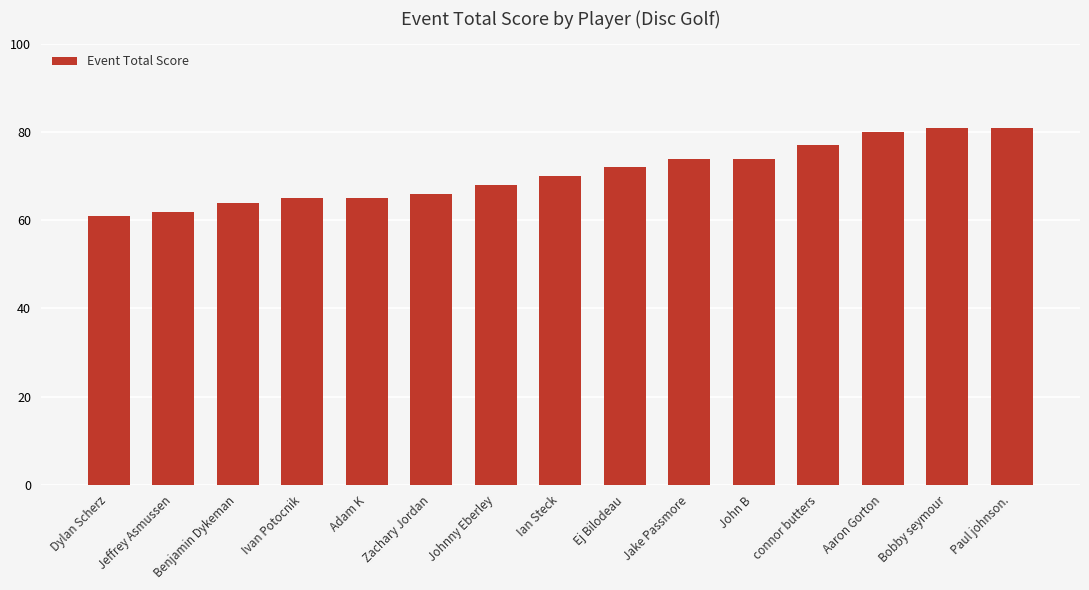

Count the number of categories in the chart.

15